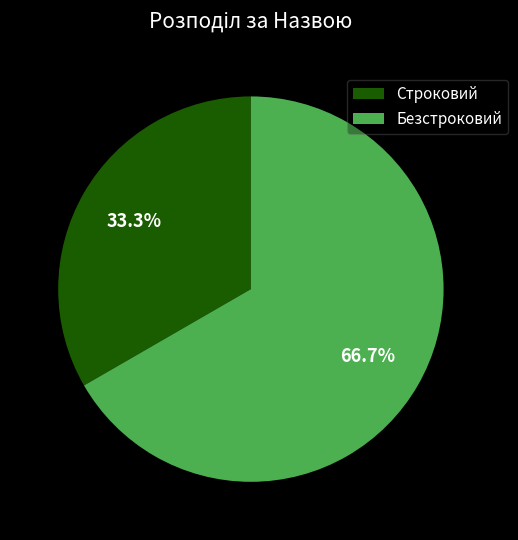

To the nearest percent, what is the difference between the largest and smallest slice percentages?

33%